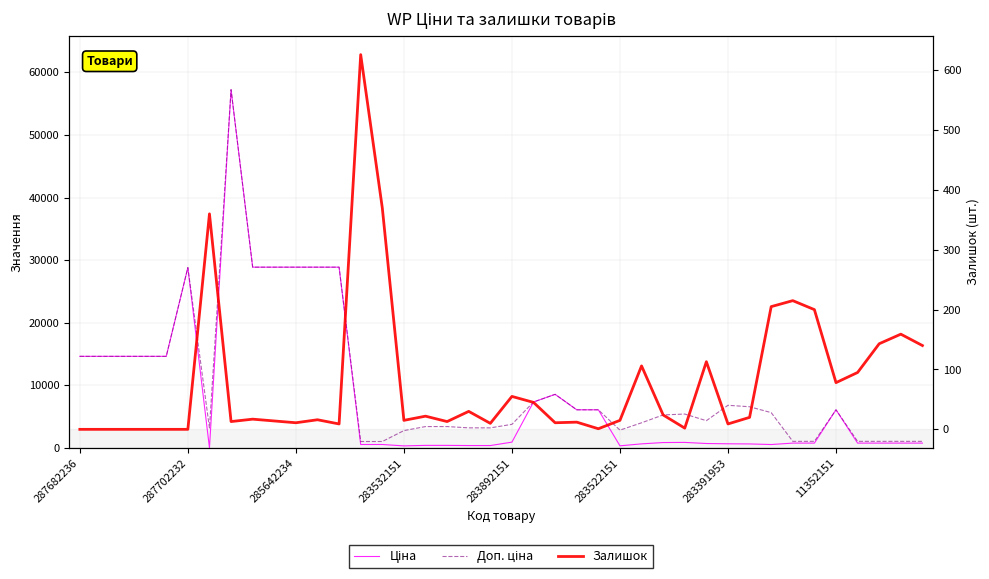

How many values in the Залишок series are below 17?

20